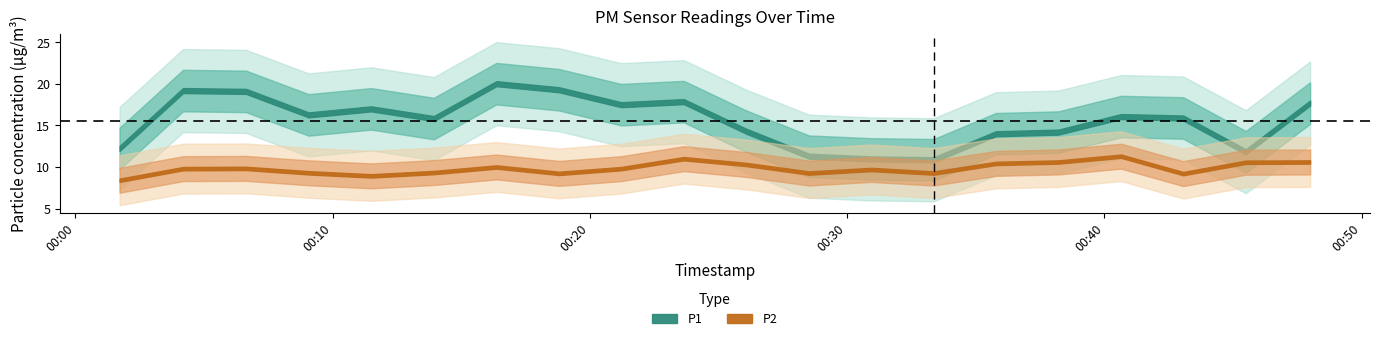

How many data points in P2 are above 9?

18